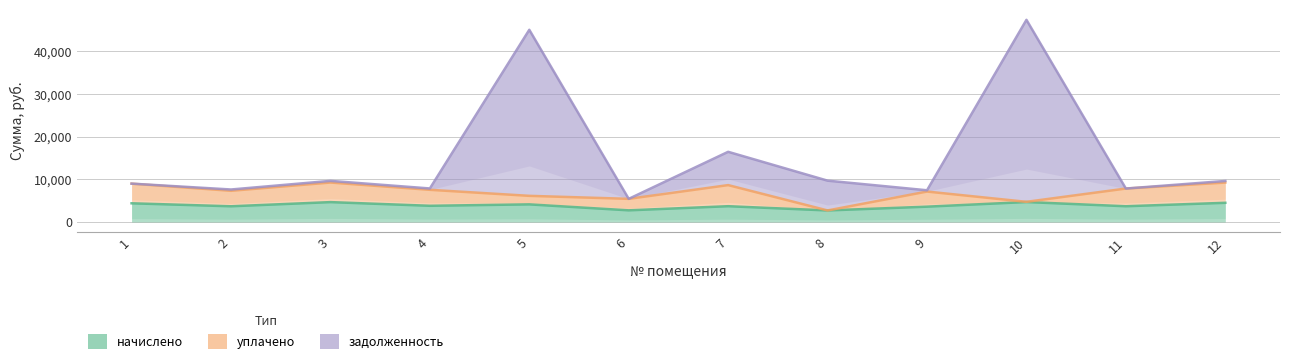

True or false: уплачено has a value of 7138.7 at 9.

True